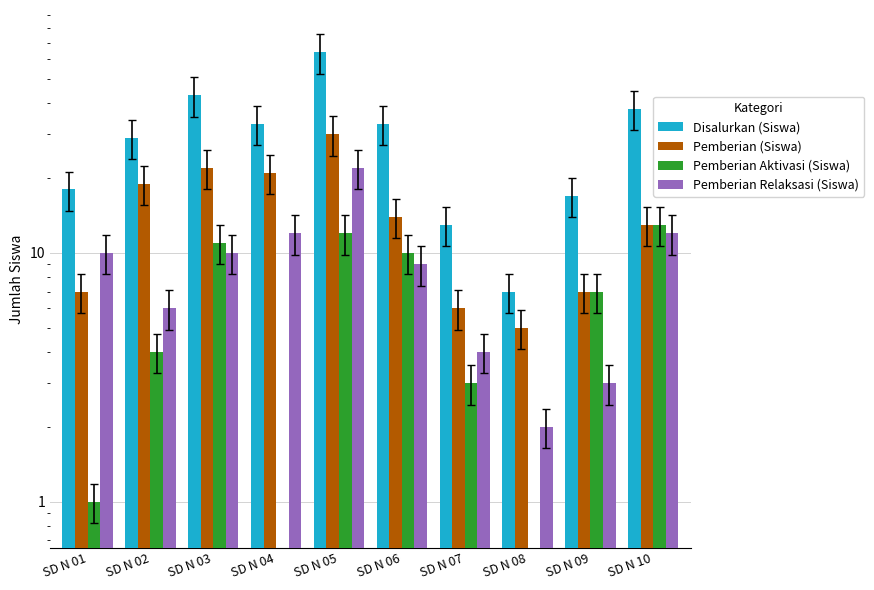

Does the chart contain any negative values?

No